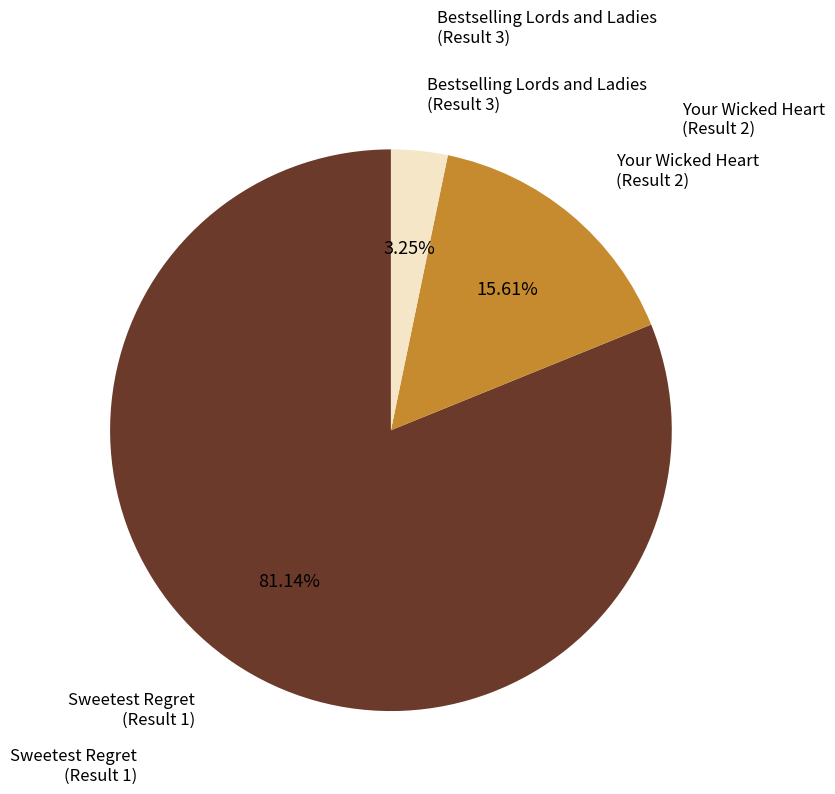

Rank the categories by value from highest to lowest.

Sweetest Regret (Result 1), Your Wicked Heart (Result 2), Bestselling Lords and Ladies (Result 3)